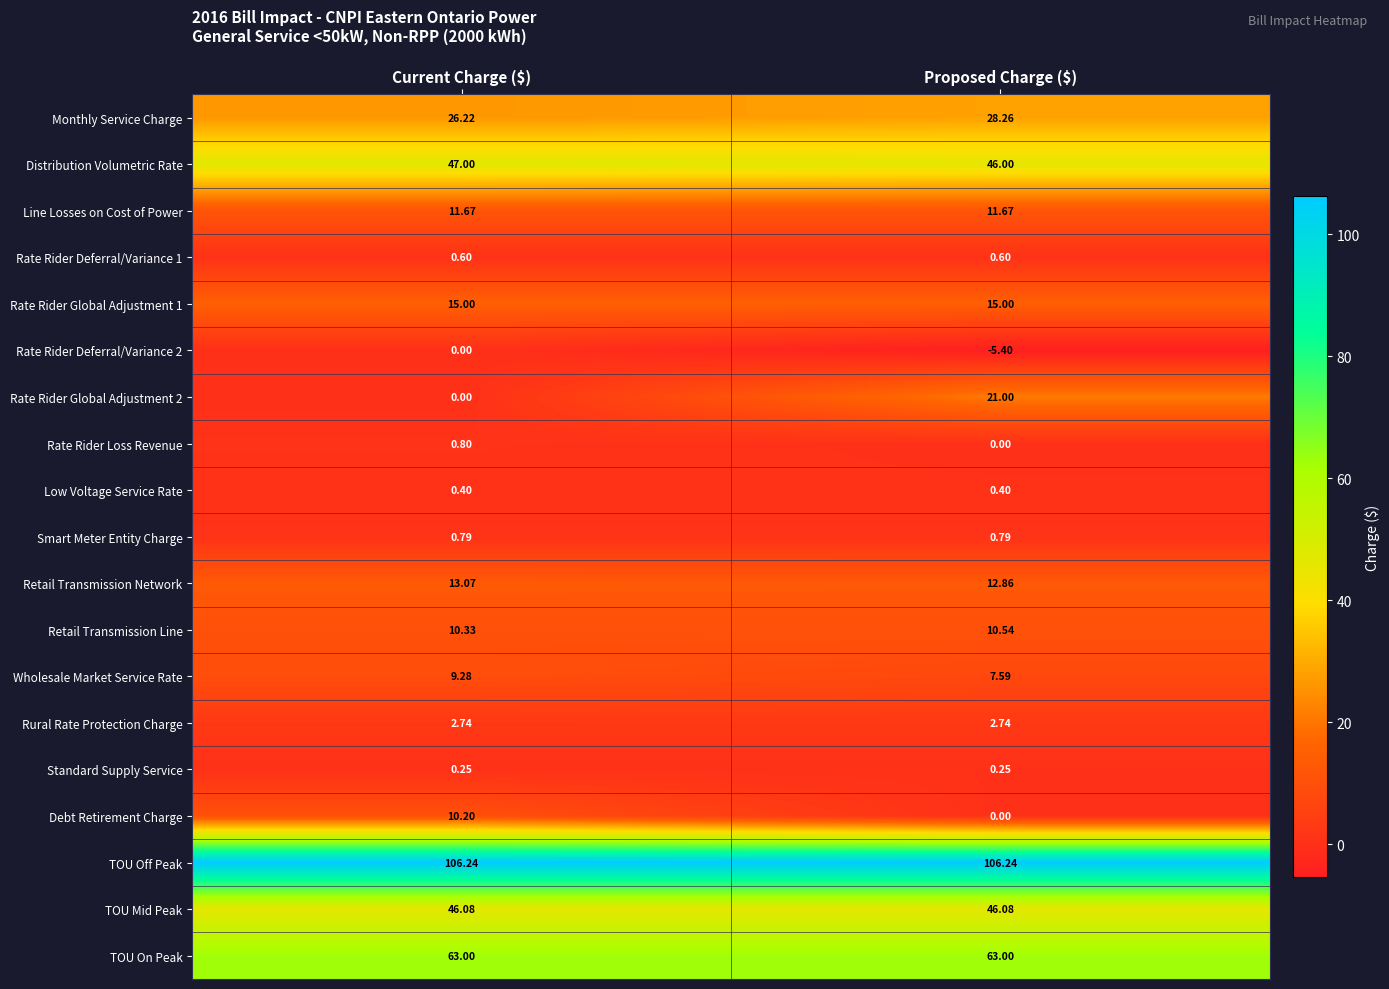

Which category has the lowest value across all series?

Proposed Charge ($)